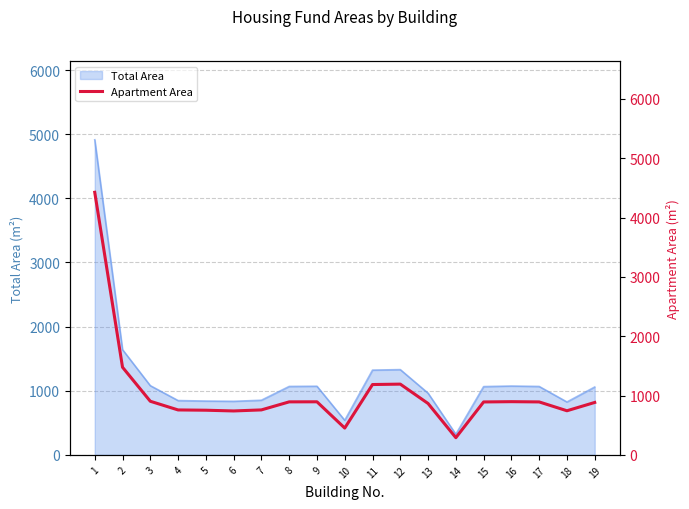

Rank the categories by value from highest to lowest.

1, 2, 12, 11, 3, 16, 9, 8, 17, 15, 19, 13, 7, 4, 5, 18, 6, 10, 14